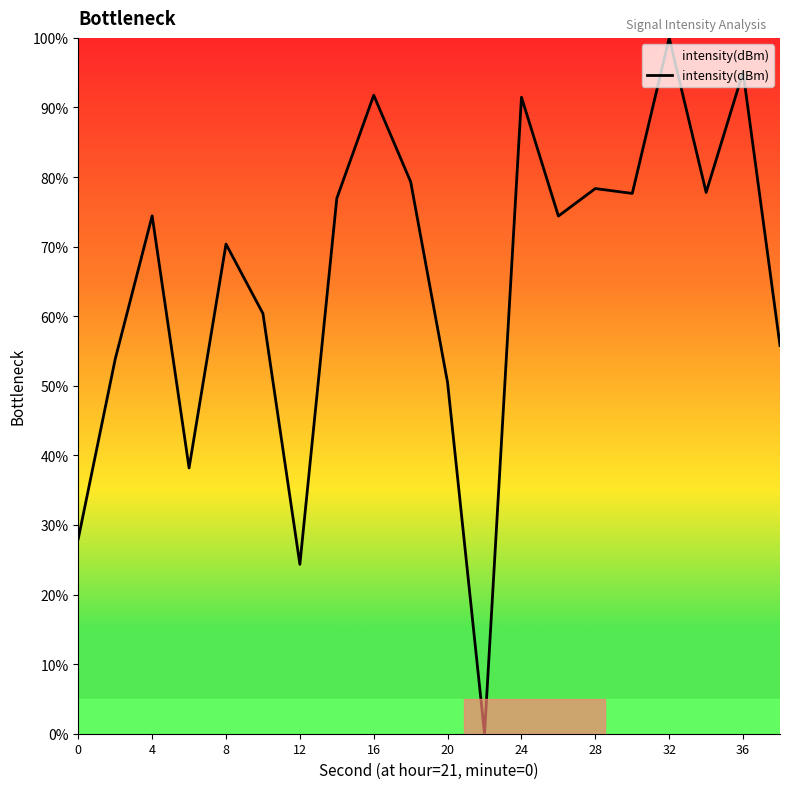

What is the maximum value shown in the chart?

100.0